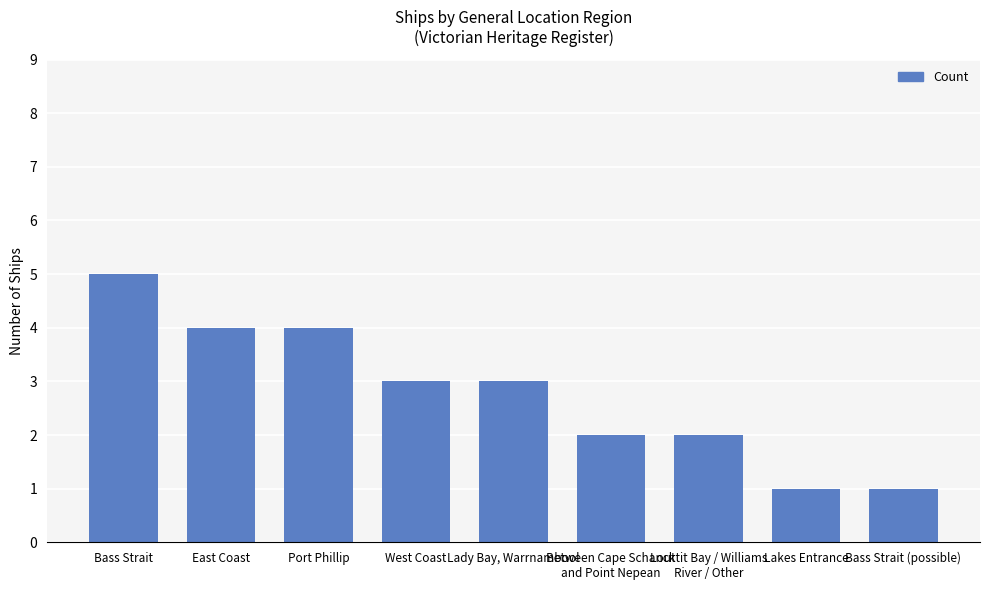

What is the smallest value displayed?

1